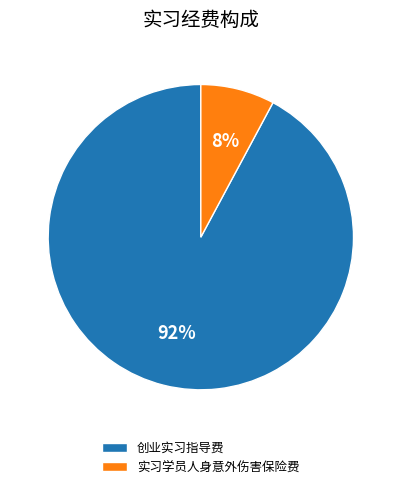

Rank the categories by value from lowest to highest.

实习学员人身意外伤害保险费, 创业实习指导费